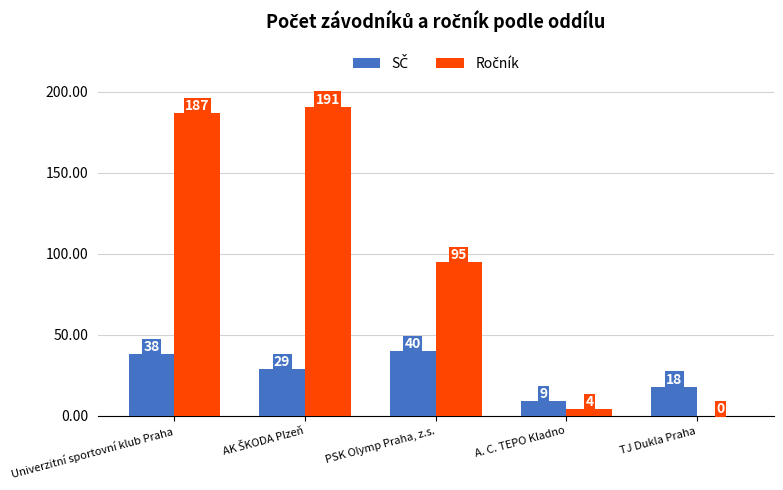

What is the maximum value shown in the chart?

191